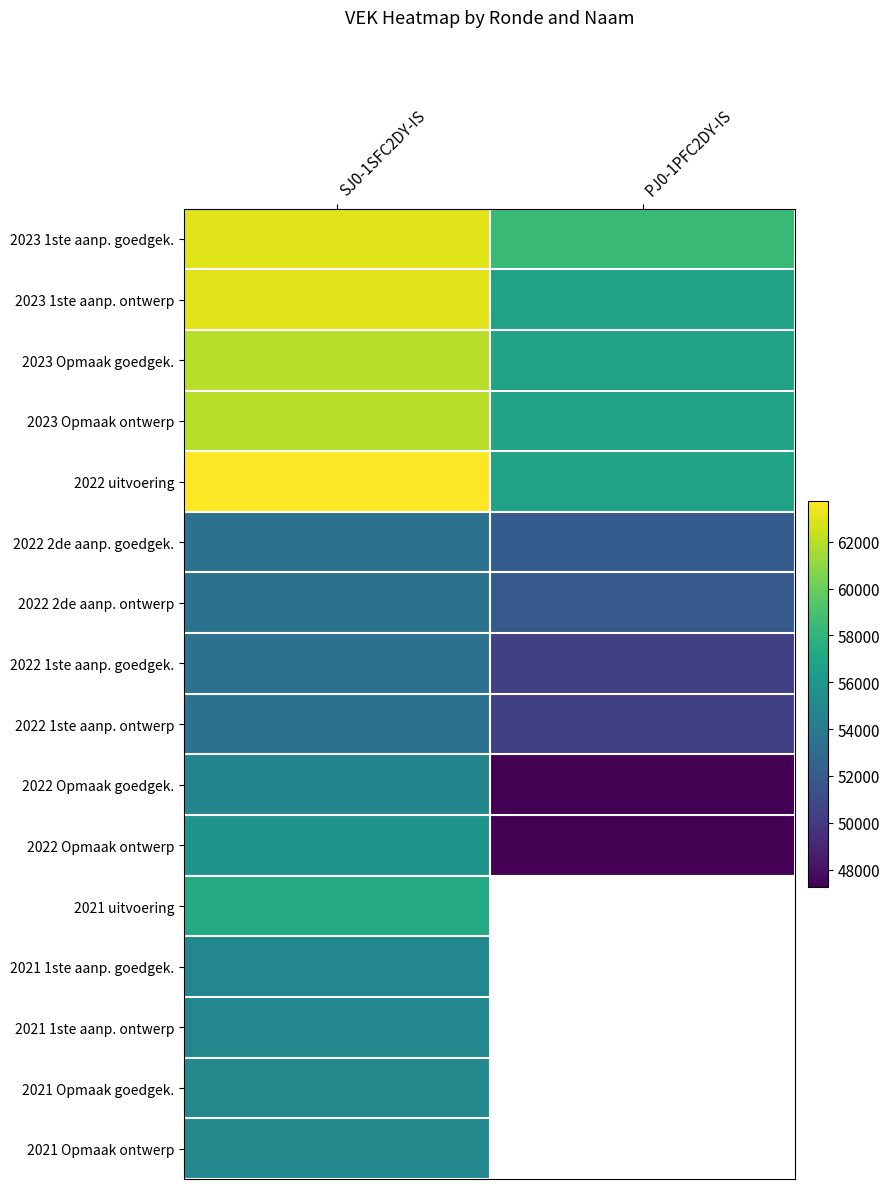

At how many categories does at least one series exceed 54763?

2